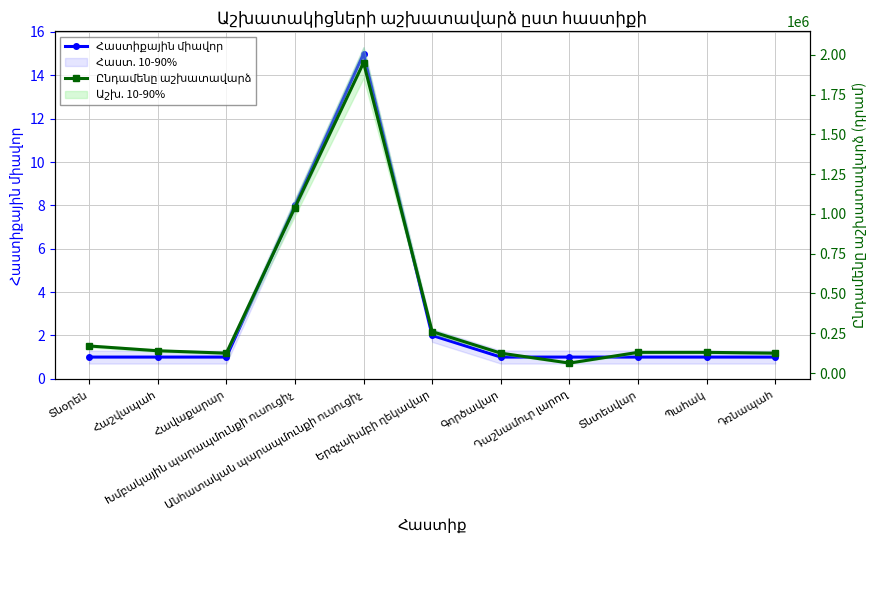

Which label corresponds to the smallest value in the chart?

Տնօրեն